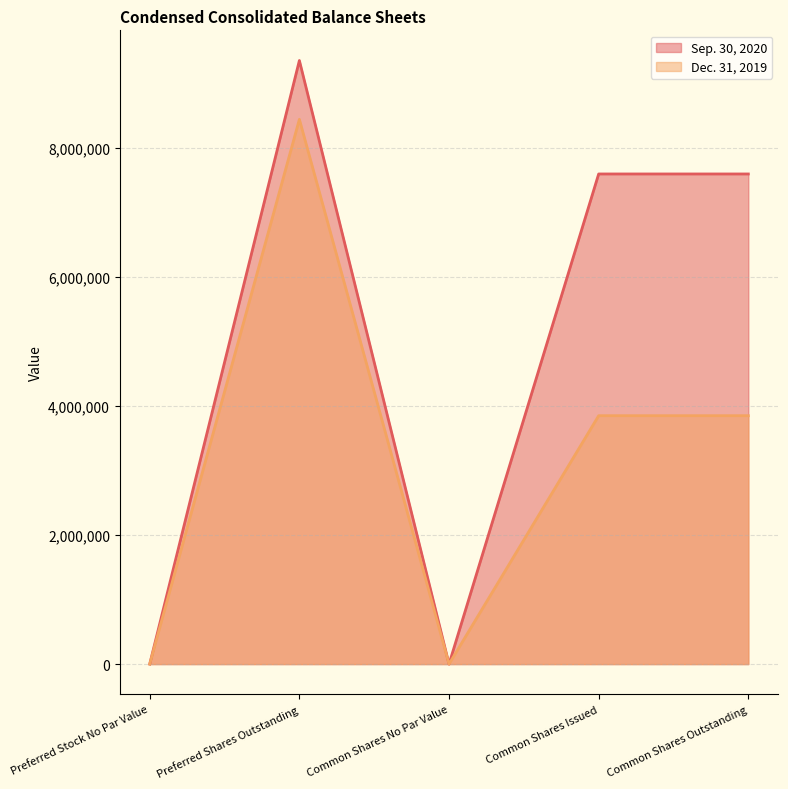

What is the sum of all Dec. 31, 2019 values?

16143988